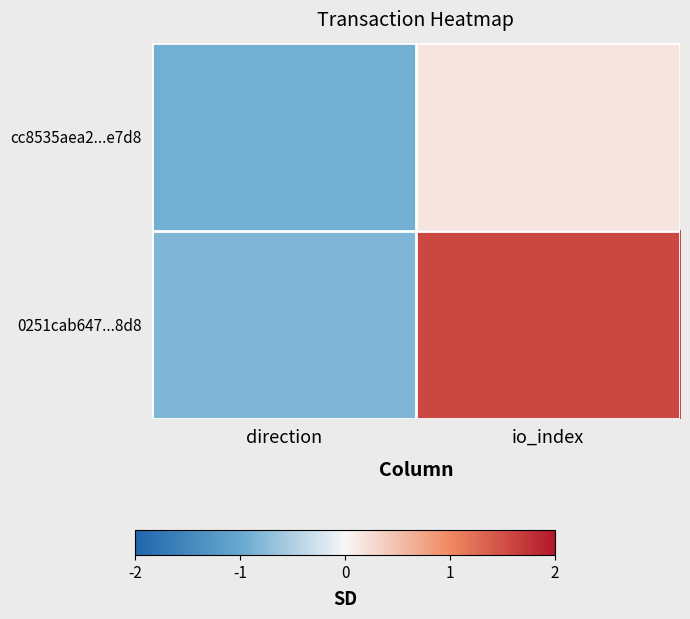

How many distinct data groups are displayed?

2